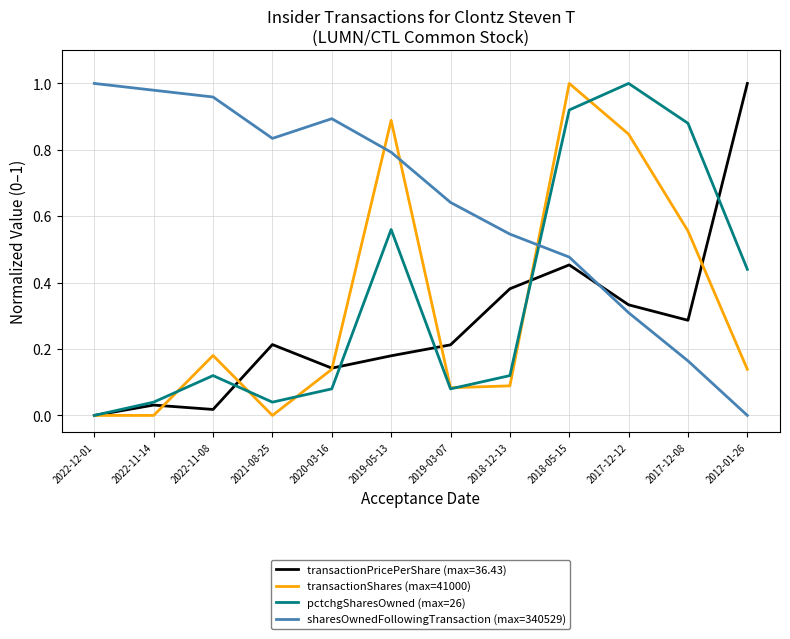

At which label does transactionPricePerShare (max=36.43) reach its peak?

2012-01-26